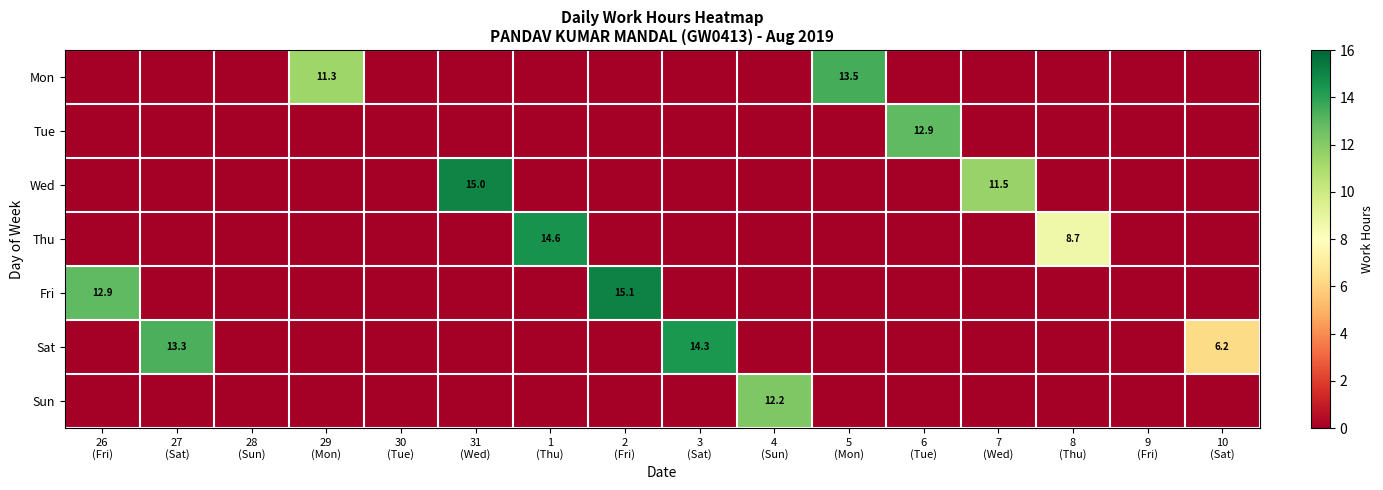

At how many categories does at least one series exceed 11?

11